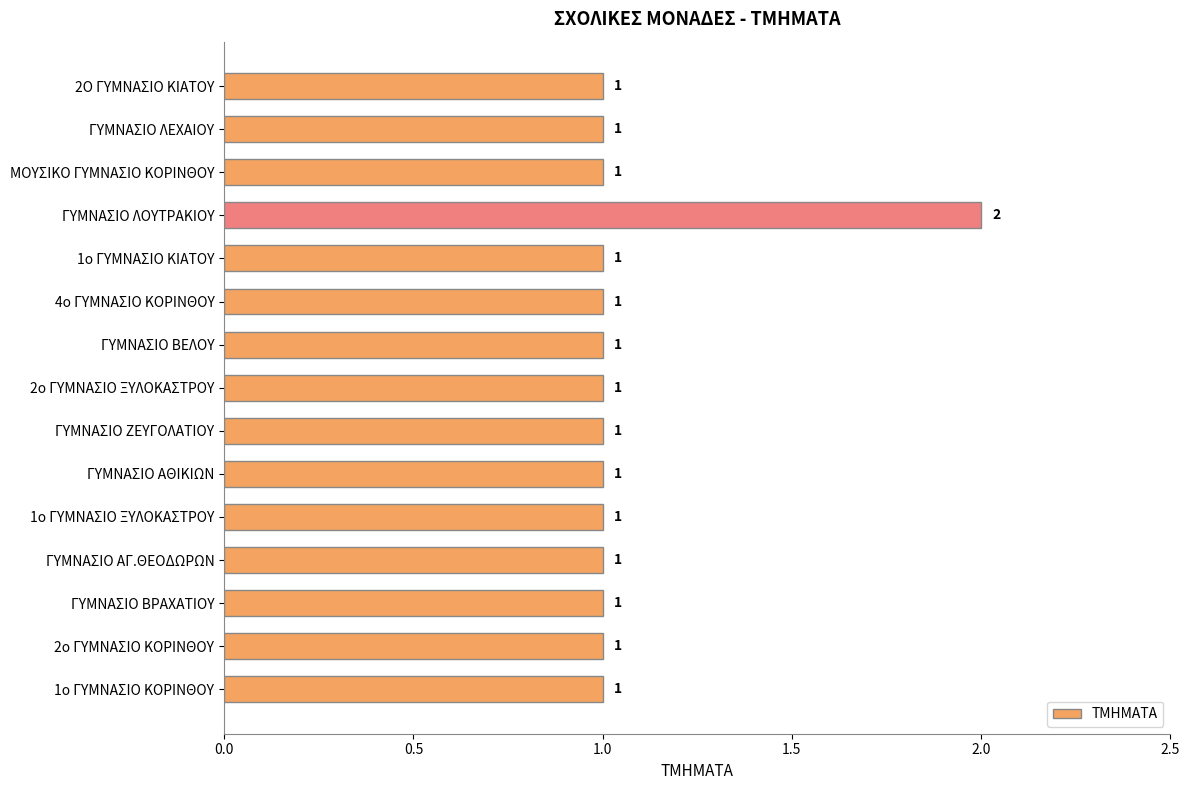

What is the ratio of the value at ΓΥΜΝΑΣΙΟ ΛΟΥΤΡΑΚΙΟΥ to the value at ΓΥΜΝΑΣΙΟ ΑΓ.ΘΕΟΔΩΡΩΝ?

2.0